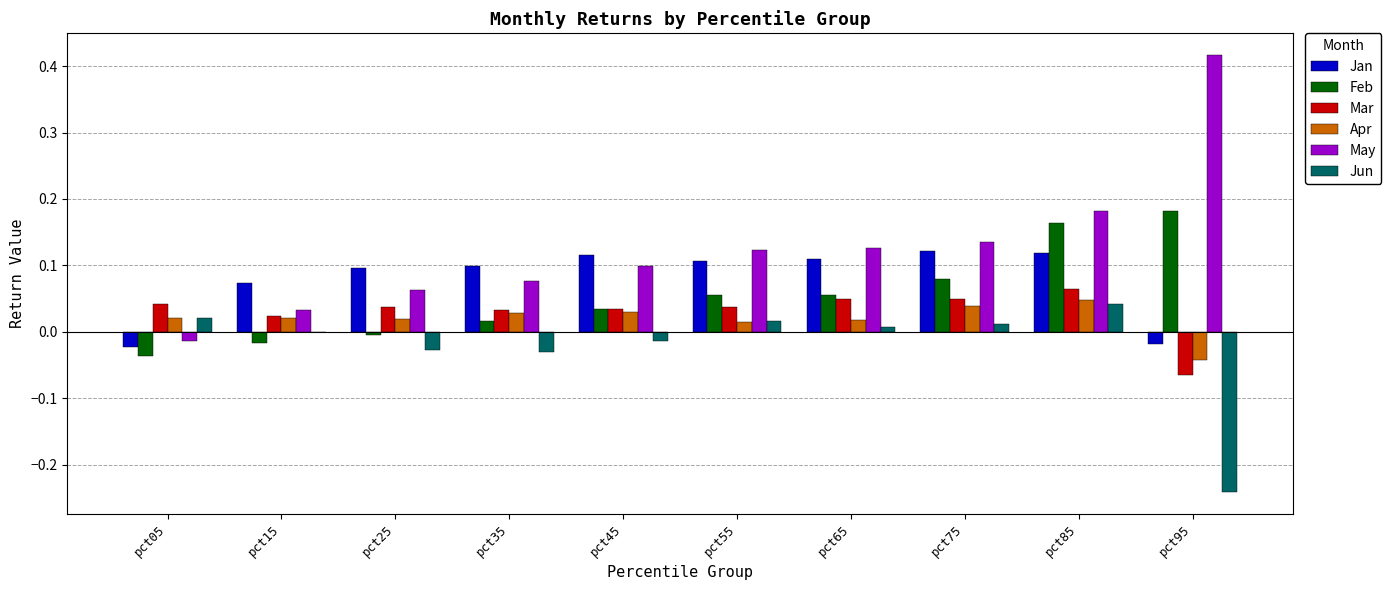

Where does the Jan series first go above 0?

pct15